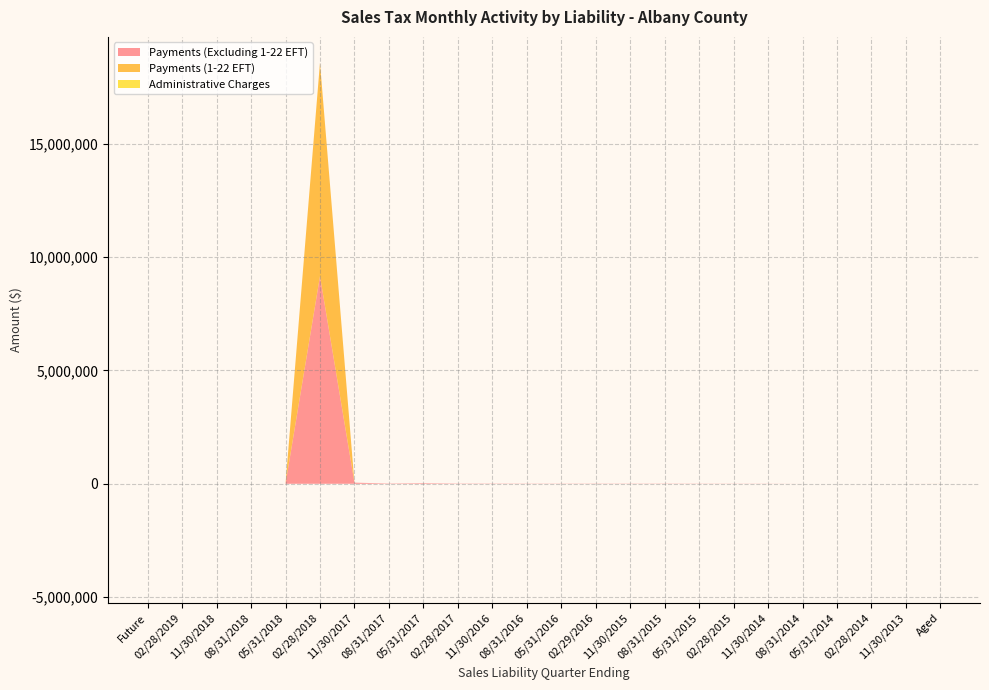

Reading left to right, transcribe all the data shown in this chart.

Payments (Excluding 1-22 EFT): 0.0	0.0	0.0	0.0	0.0	9153010.9	48745.8	12890.7	26020.3	11232.3	10434.7	8075.6	7869.5	8580.7	7924.2	8876.9	7117.5	5547.3	5148.8	7.5	1.3	14.6	1.3	1322.5
Payments (1-22 EFT): 0.0	0.0	0.0	0.0	617.4	9419375.5	72.2	0.0	0.0	0.0	0.0	0.0	0.0	0.0	0.0	0.0	0.0	0.0	0.0	0.0	0.0	0.0	0.0	792.9
Administrative Charges: 0.0	0.0	0.0	0.0	0.0	0.0	0.0	0.0	0.0	0.0	0.0	0.0	0.0	0.0	0.0	0.0	0.0	0.0	0.0	0.0	0.0	0.0	0.0	0.0